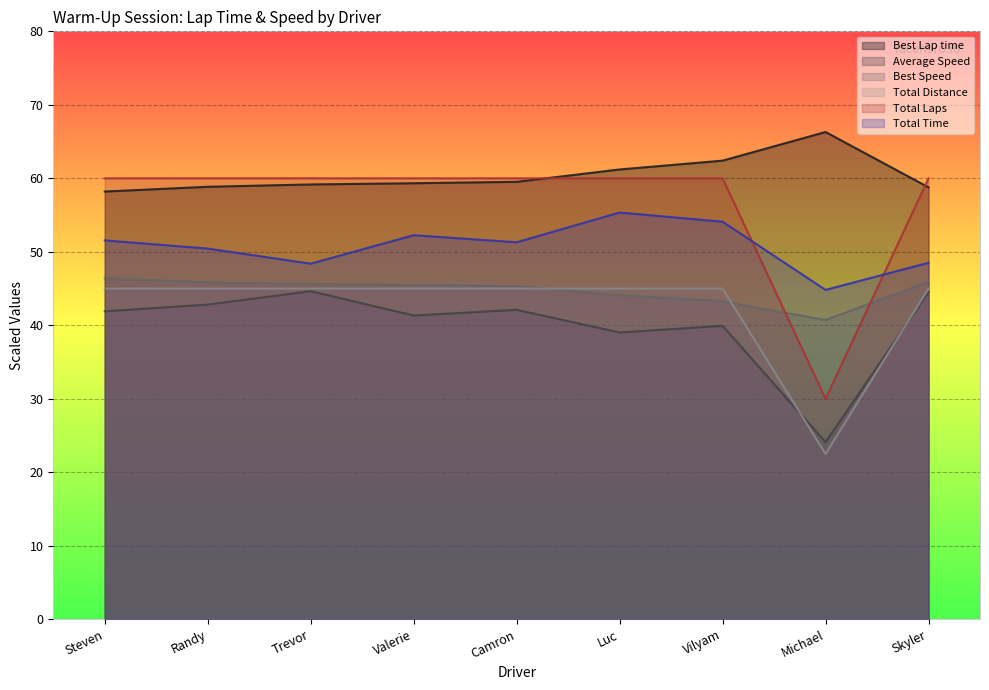

Is the value of Best Lap time at Steven greater than the value of Best Speed at Valerie?

Yes